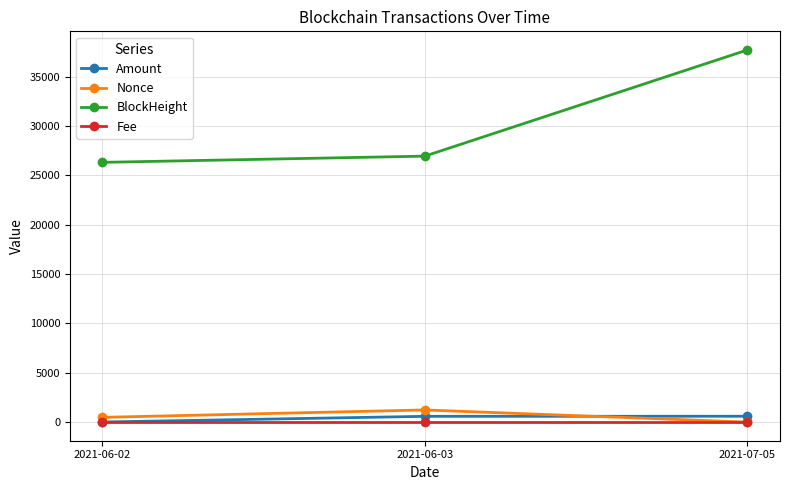

How many data points does each series have?

3